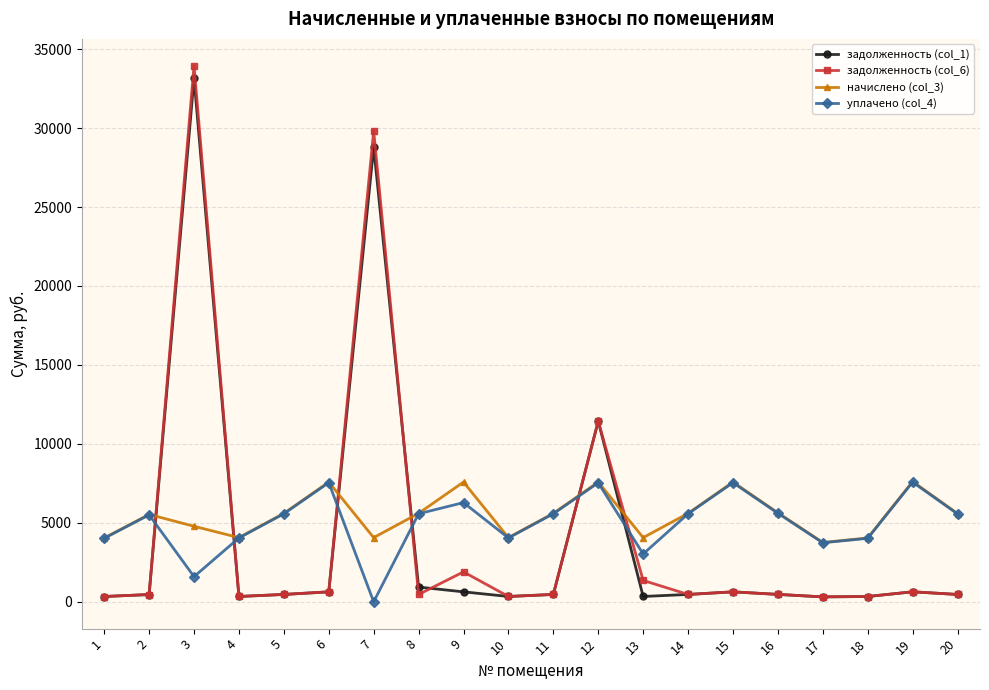

What is the value of the задолженность (col_1) point at the 6th from the left?

632.0